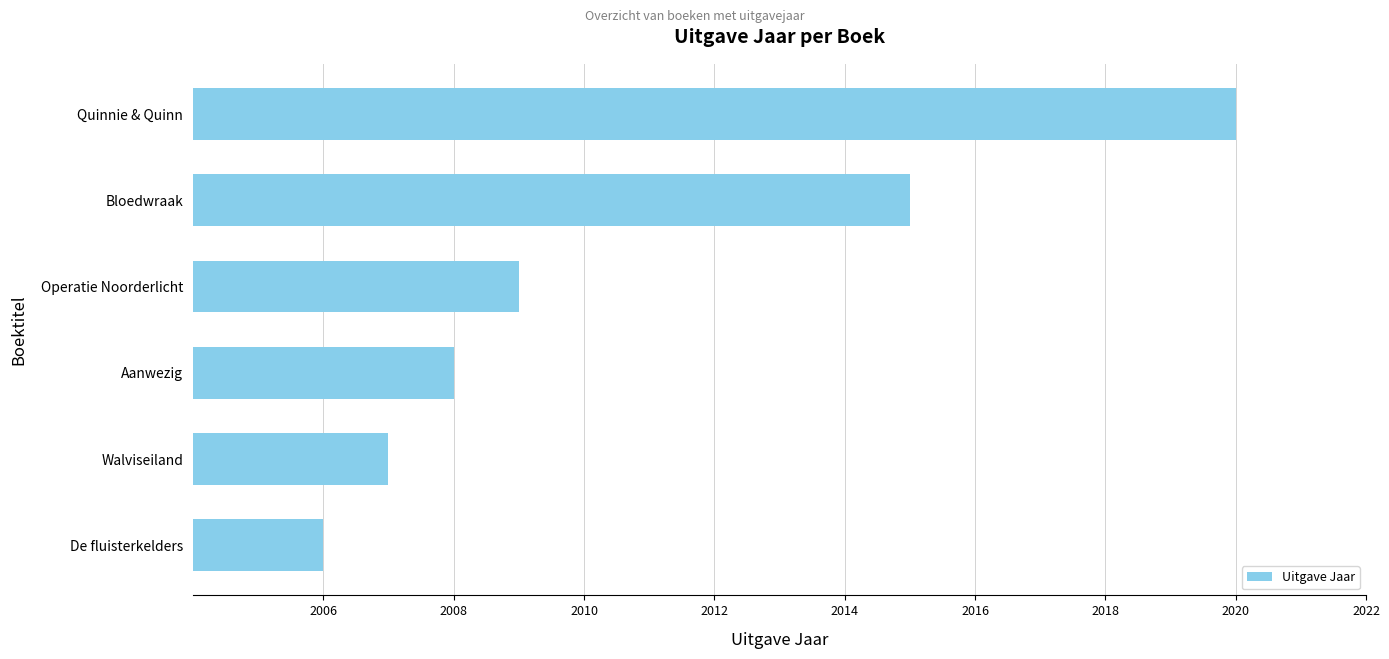

What is the change in value from De fluisterkelders to Aanwezig?

+2